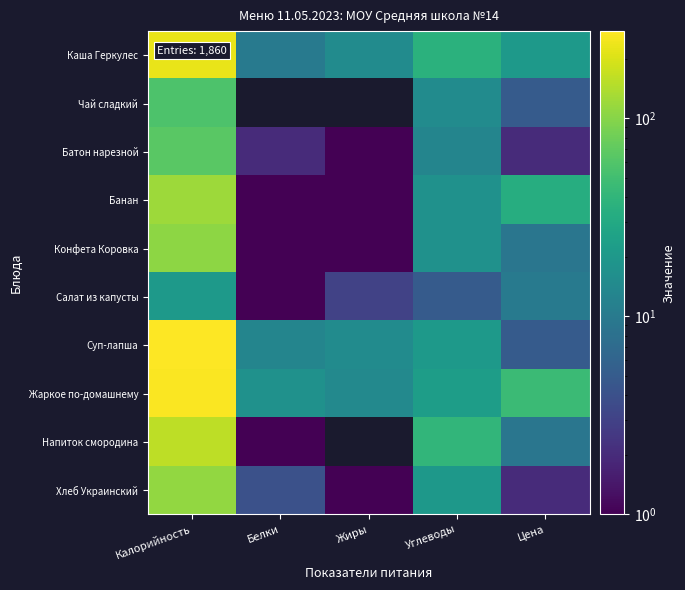

How many values in the Суп-лапша series are below 15?

2